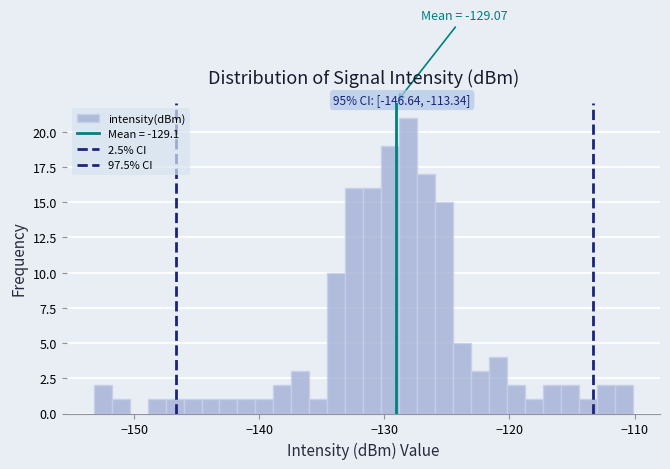

Around what value on the x-axis is the tallest bar? Give the approximate position of its centre, as read against the axis.

-128